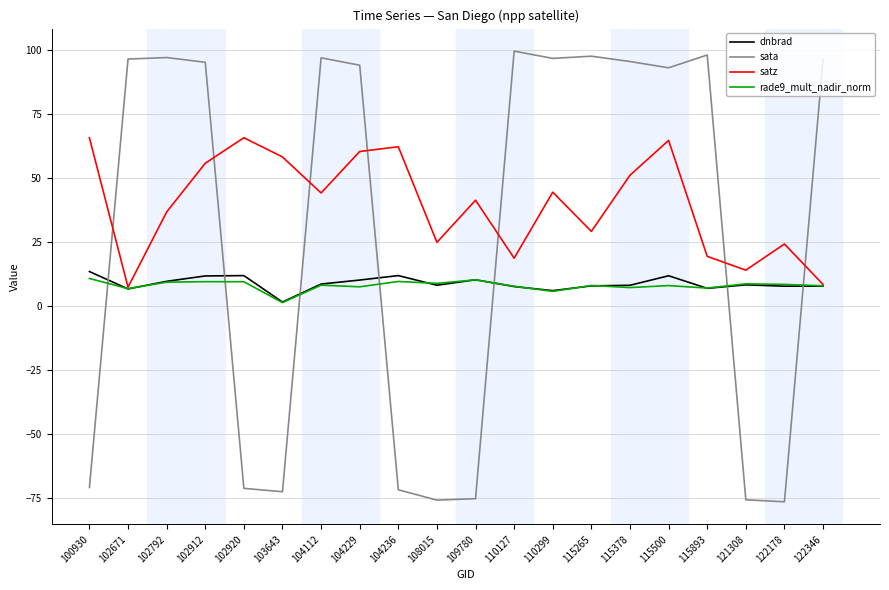

Is it true that sata equals -30.4 at 100930?

False